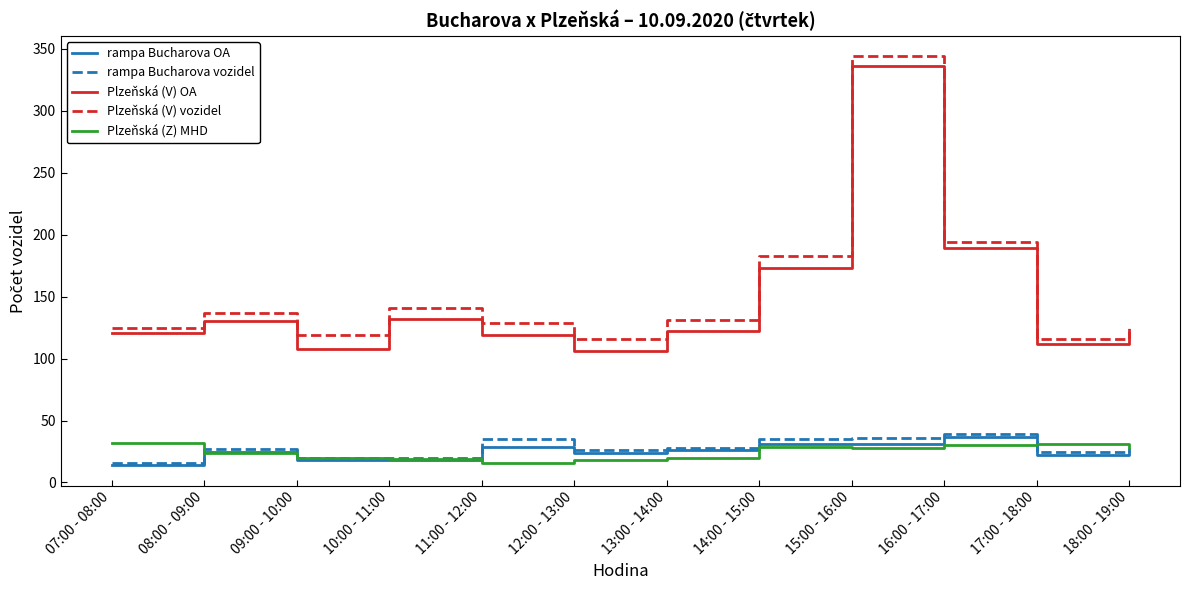

At which category is the sum across all series the highest?

15:00 - 16:00